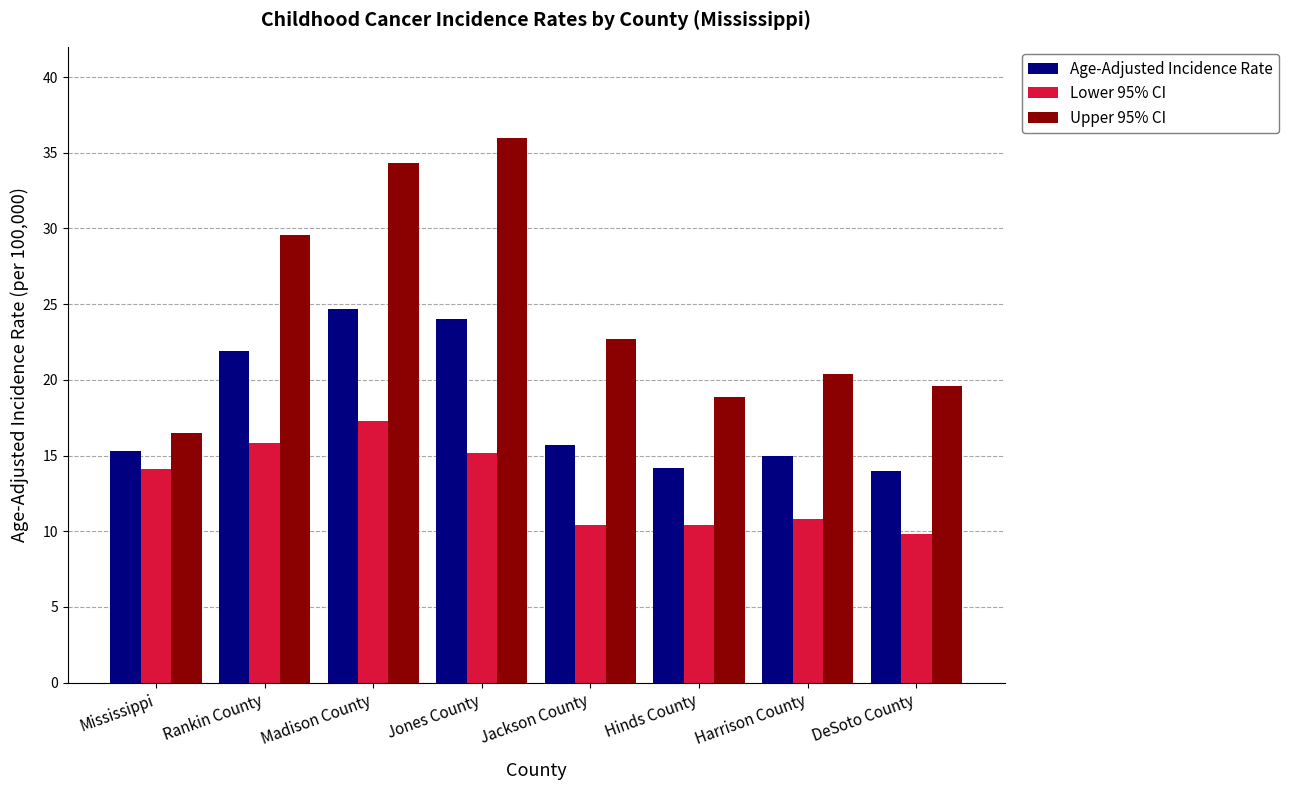

Reading left to right, extract all data points from this chart.

Age-Adjusted Incidence Rate: 15.3	21.9	24.7	24.0	15.7	14.2	15.0	14.0
Lower 95% CI: 14.1	15.8	17.3	15.2	10.4	10.4	10.8	9.8
Upper 95% CI: 16.5	29.6	34.3	36.0	22.7	18.9	20.4	19.6